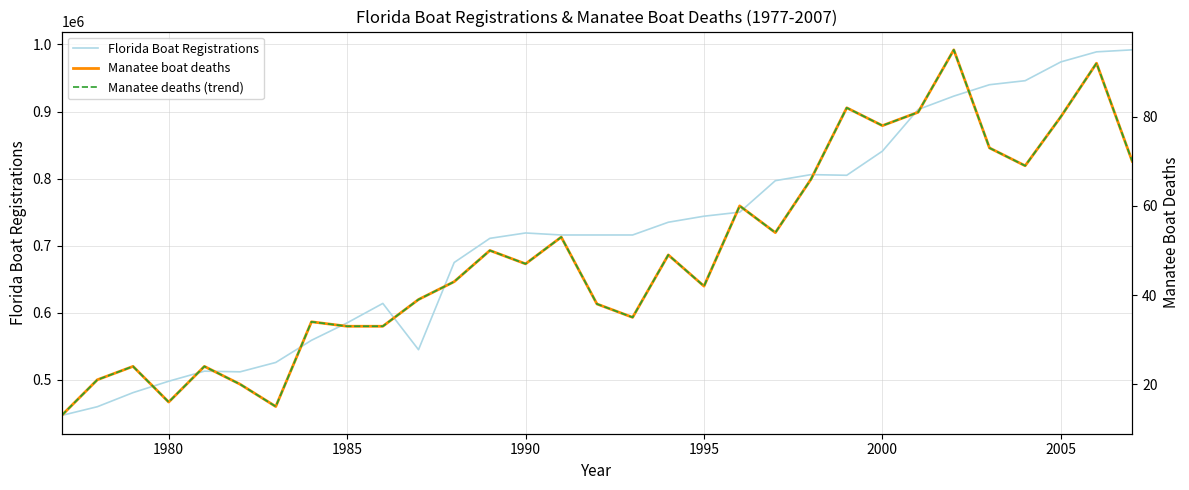

The value of Florida Boat Registrations at 1990 is 719000. True or false?

True